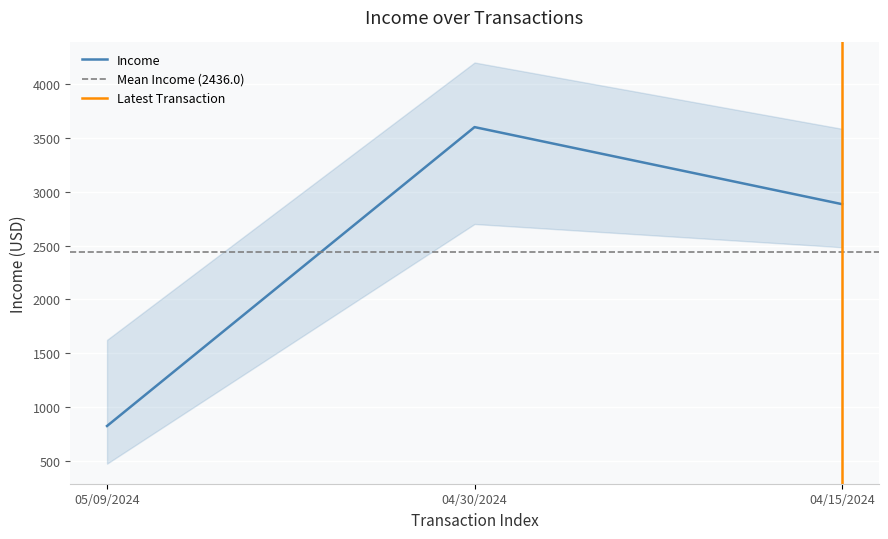

Reading left to right, transcribe all the data shown in this chart.

05/09/2024=823.9	04/30/2024=3600.0	04/15/2024=2884.2